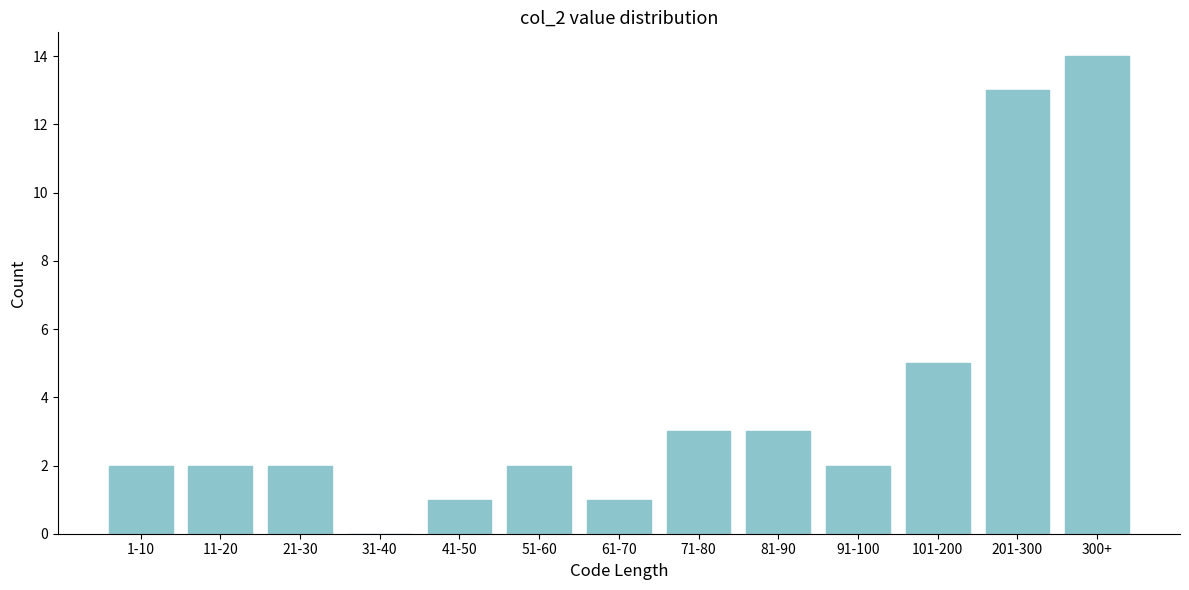

Reading right to left, extract all data points from this chart.

300+=14	201-300=13	101-200=5	91-100=2	81-90=3	71-80=3	61-70=1	51-60=2	41-50=1	31-40=0	21-30=2	11-20=2	1-10=2